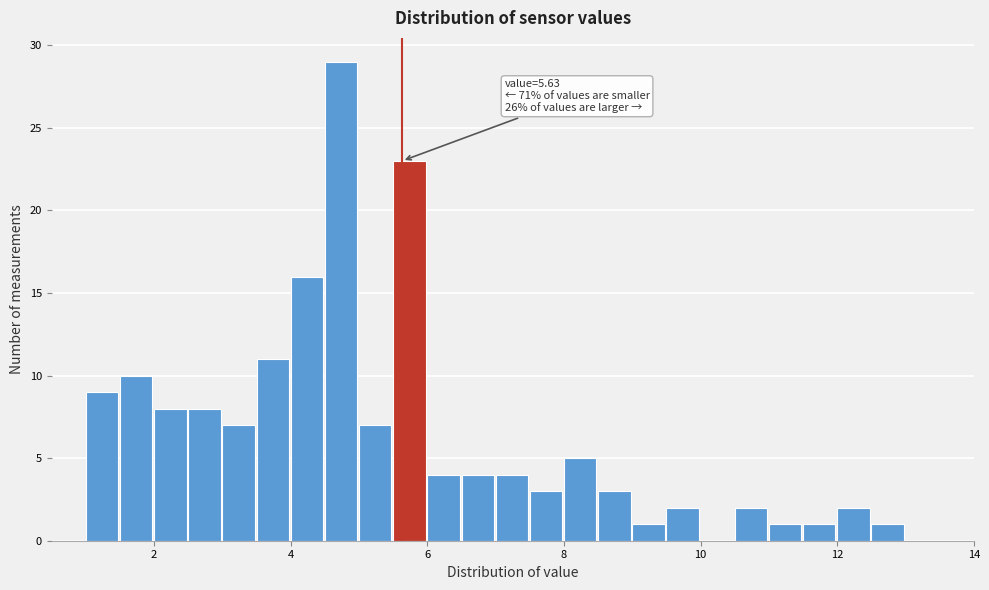

Read against the x-axis, roughly where is the centre of the tallest bar?

4.8